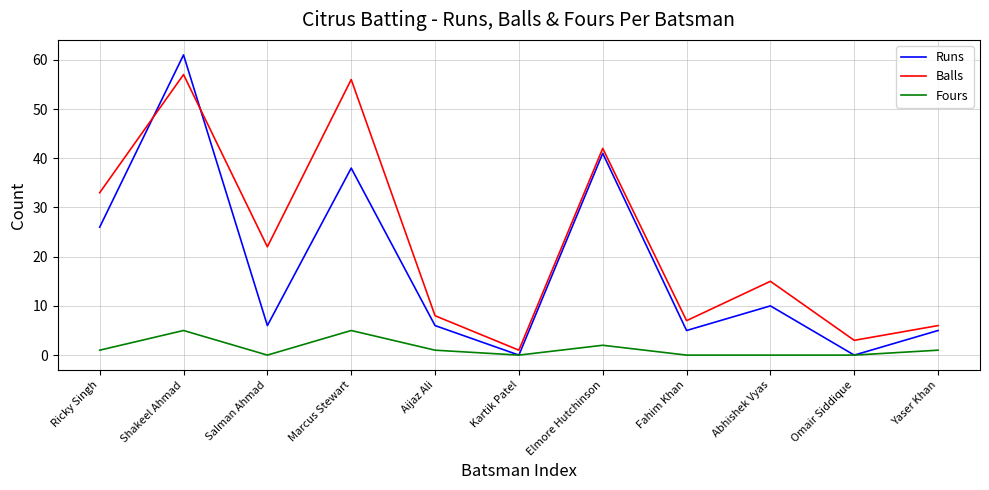

Is this an area chart (filled region under the line)?

No